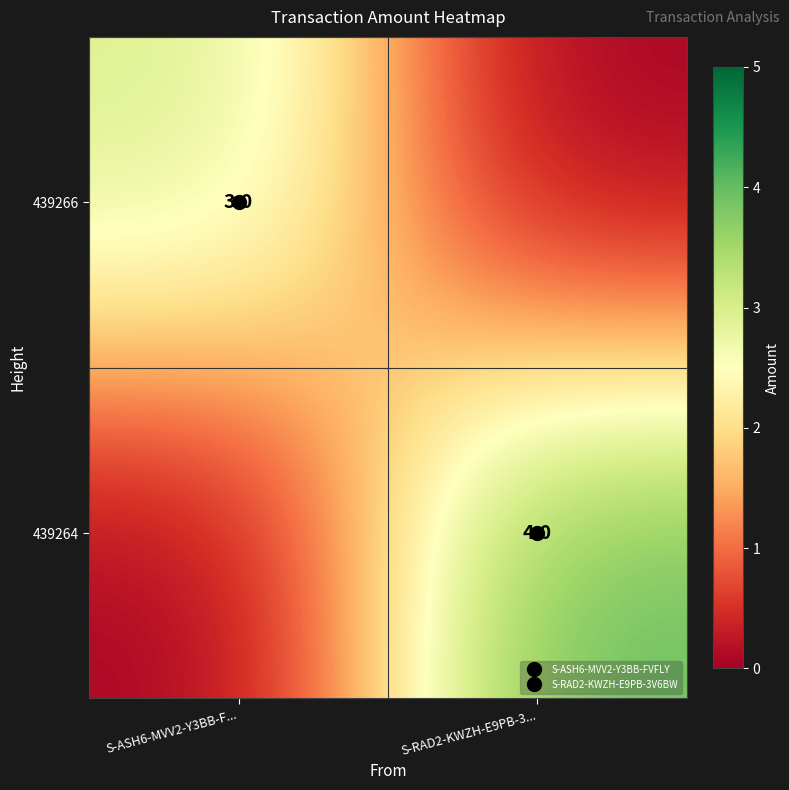

At which category is the sum across all series the highest?

S-RAD2-KWZH-E9PB-3...